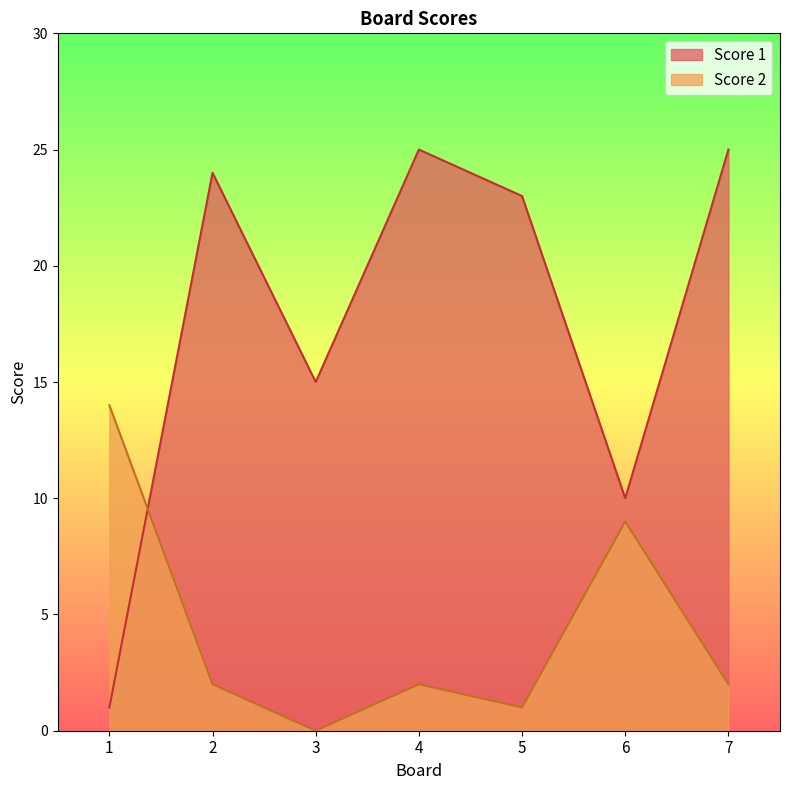

Which category has the highest value in the Score 2 series?

1